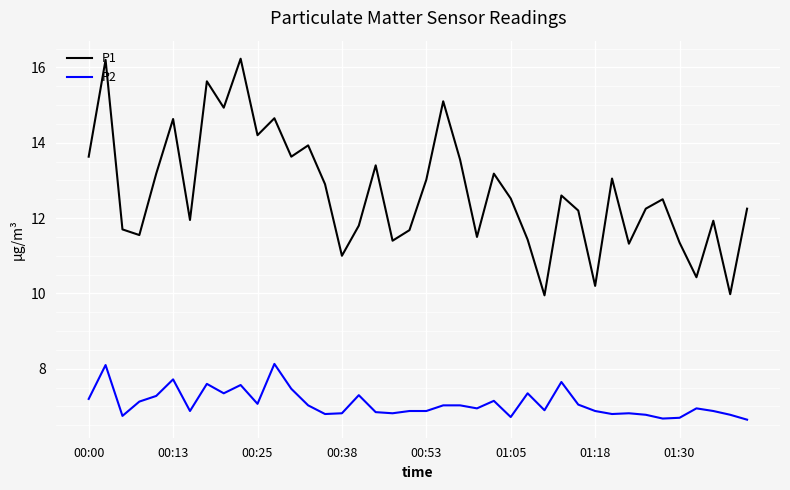

Rank the series by their average value, from lowest to highest.

P2, P1